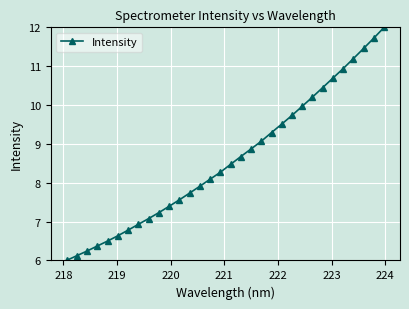

What is the difference between the maximum and minimum values?

6.0